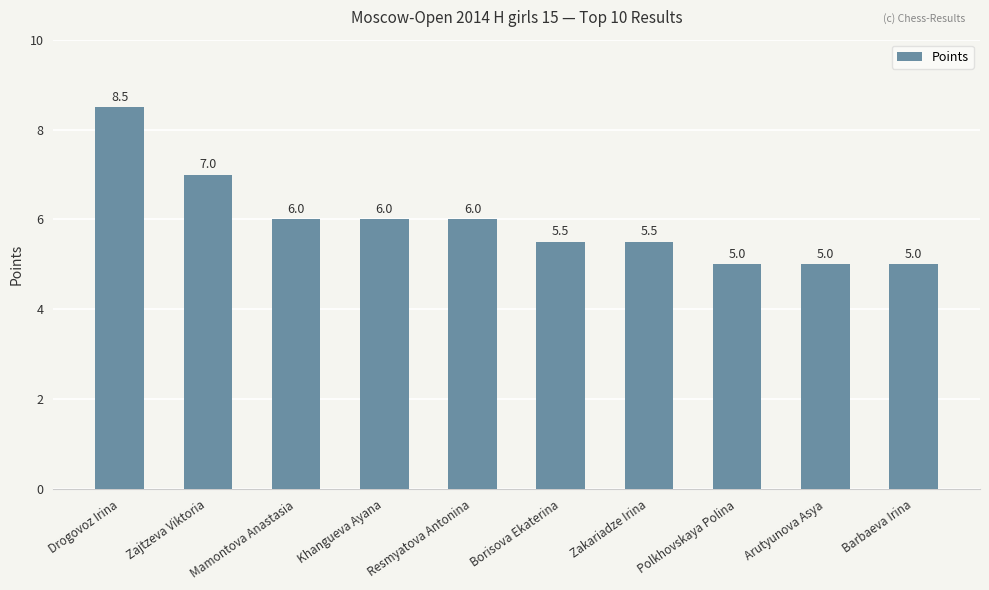

How many categories are shown in the chart?

10